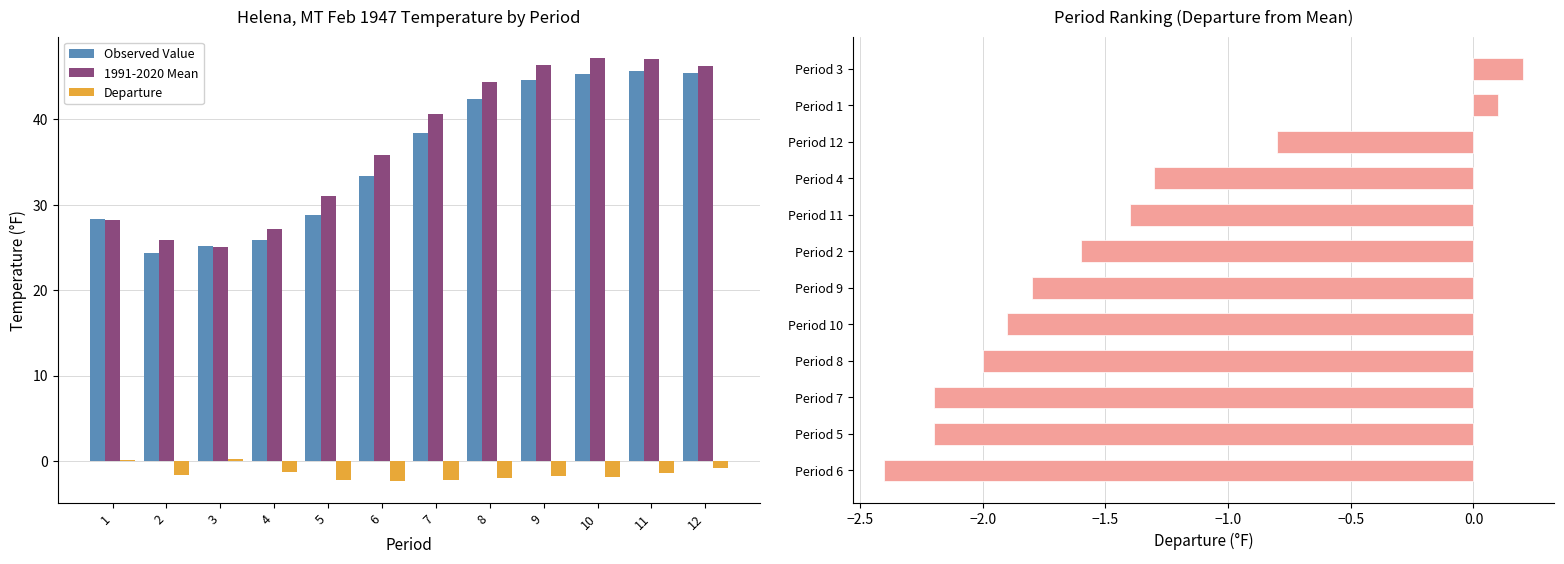

How many data points does each series have?

12